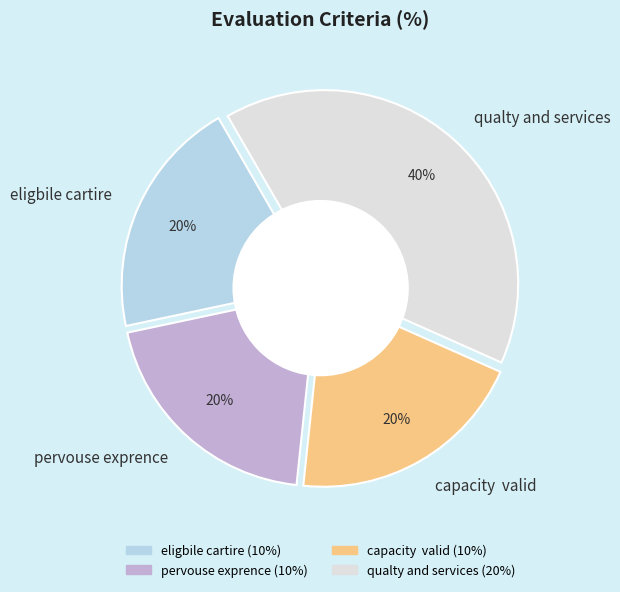

Is pervouse exprence the majority of the pie?

No